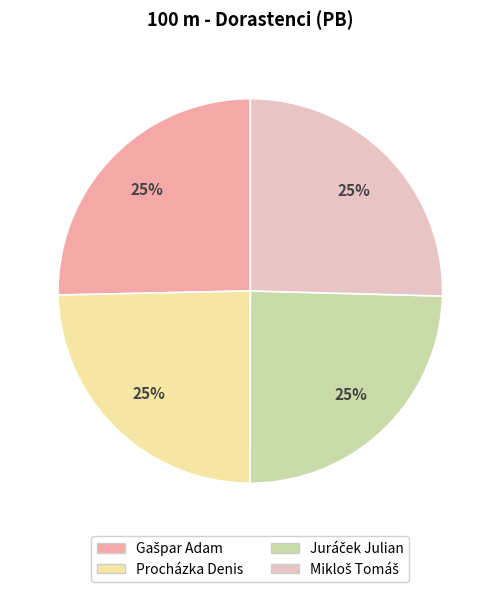

True or false: Procházka Denis accounts for 25% of the total.

True